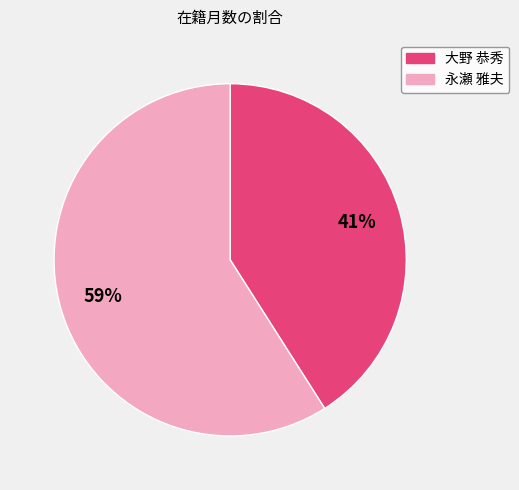

To the nearest percent, what is the difference between the largest and smallest slice percentages?

18%